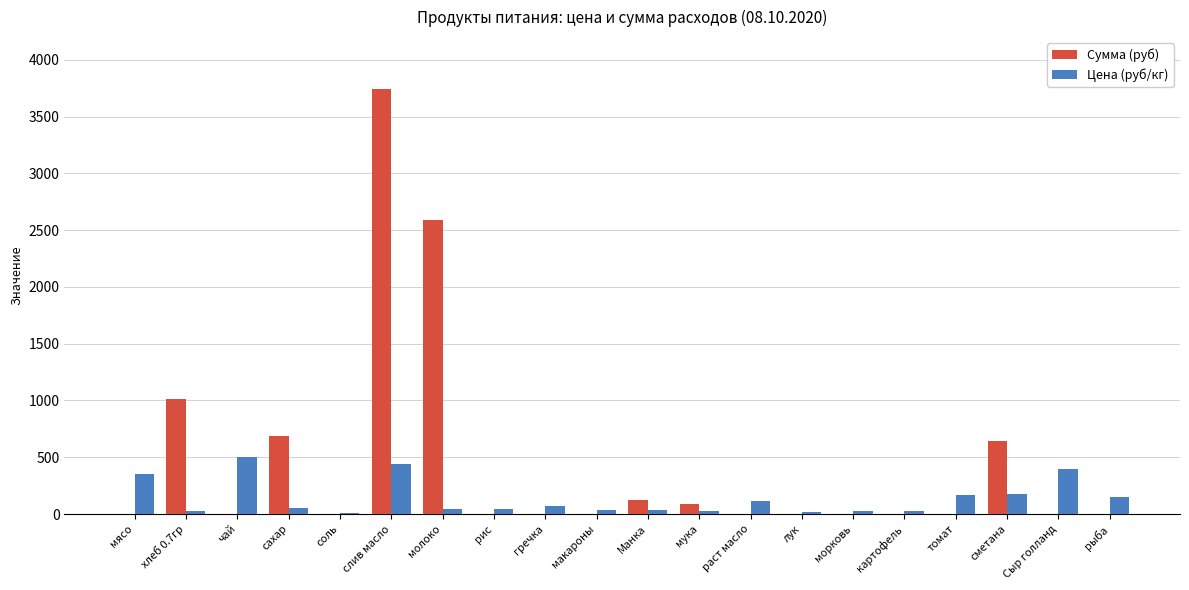

How many groups of bars are there?

20